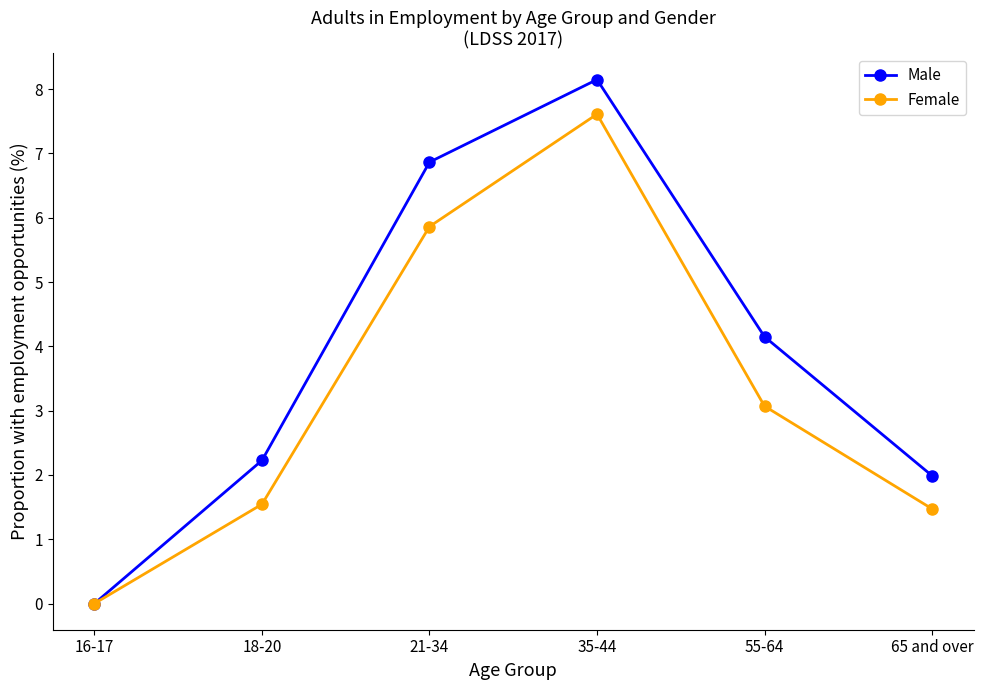

The Male series shows 6.9 at 21-34. True or false?

True